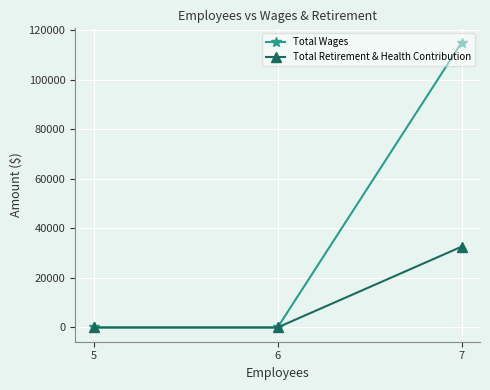

At 7, list the series in order from smallest to largest.

Total Retirement & Health Contribution, Total Wages